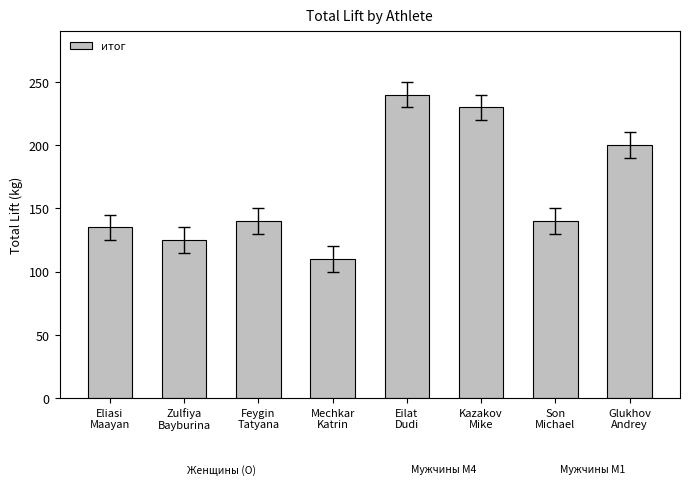

What is the ratio of the value at Eilat
Dudi to the value at Eliasi
Maayan?

1.8